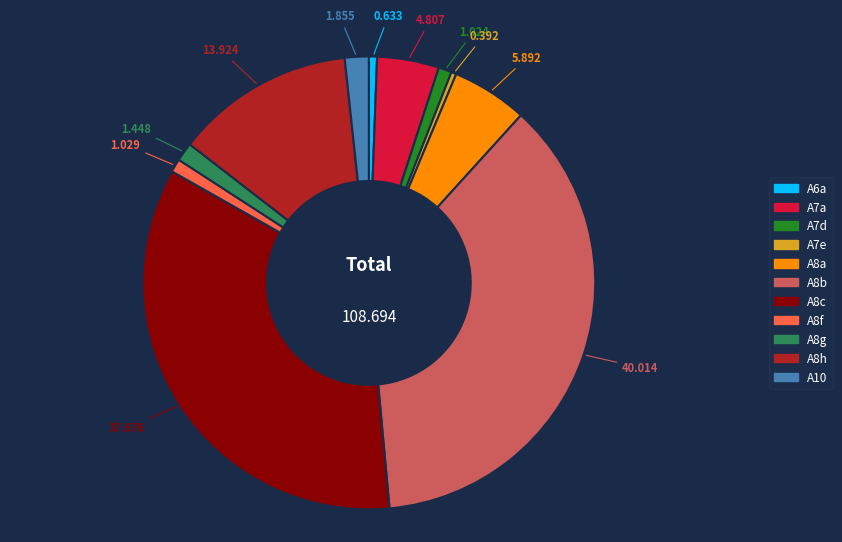

Is it true that A8f is 1% of the pie?

True